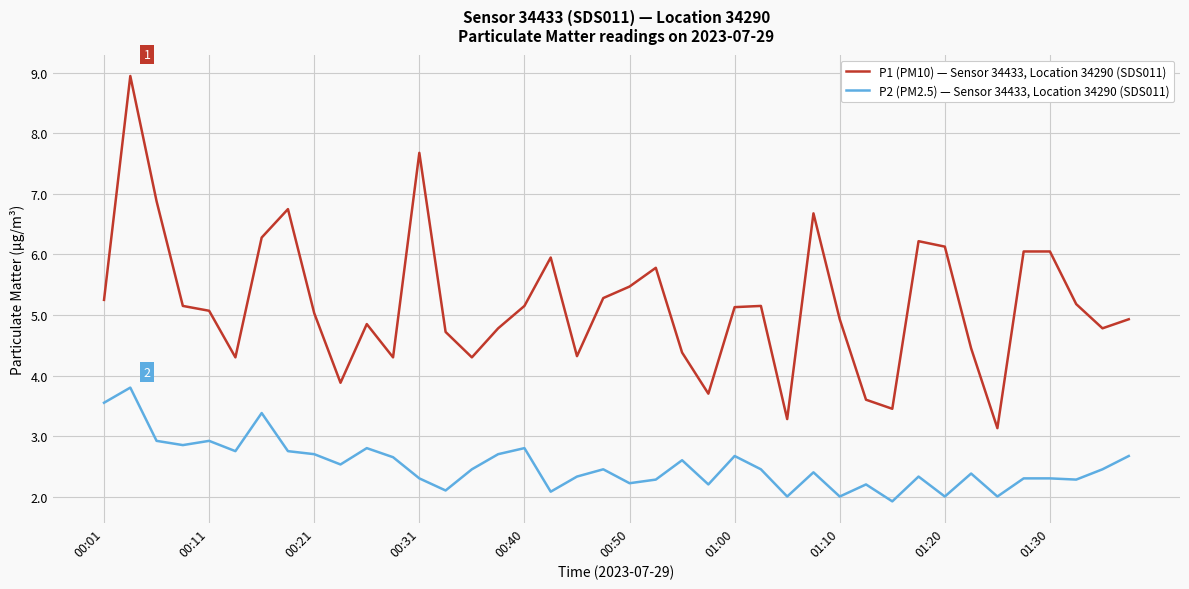

Rank the series by their average value, from lowest to highest.

P2 (PM2.5) — Sensor 34433, Location 34290 (SDS011), P1 (PM10) — Sensor 34433, Location 34290 (SDS011)